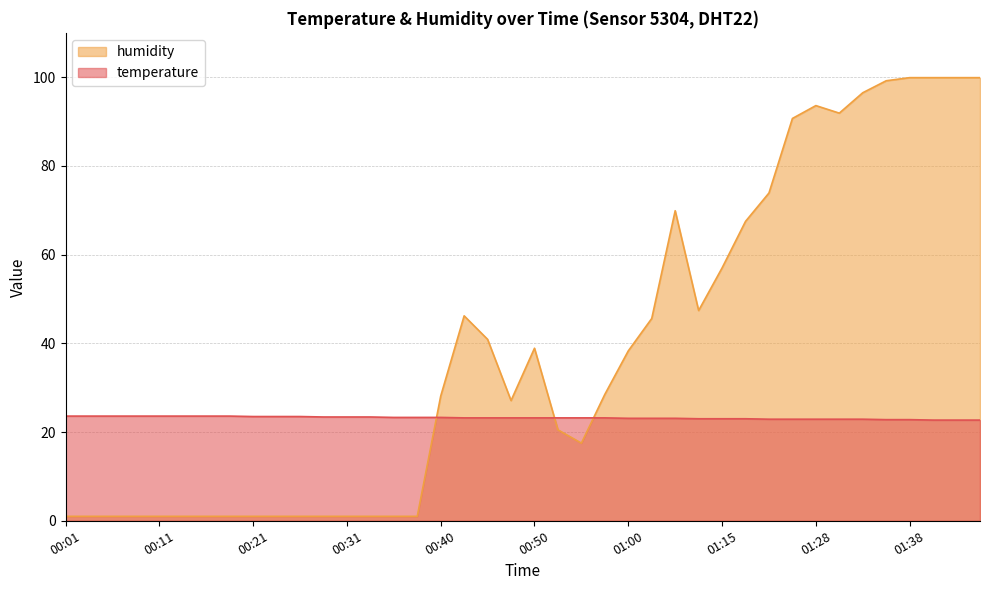

True or false: temperature and humidity intersect in this chart.

True